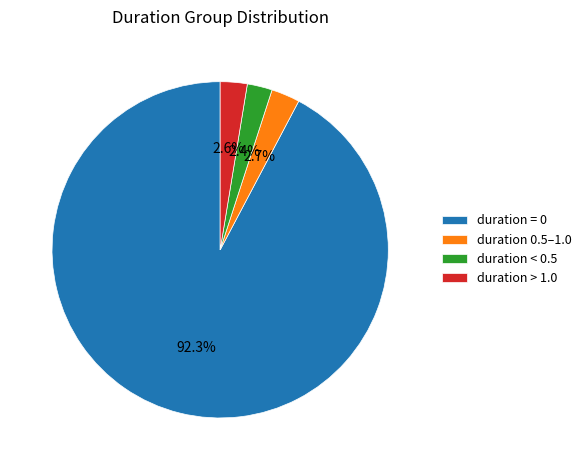

How much of the chart is everything except duration 0.5–1.0?

97.3%